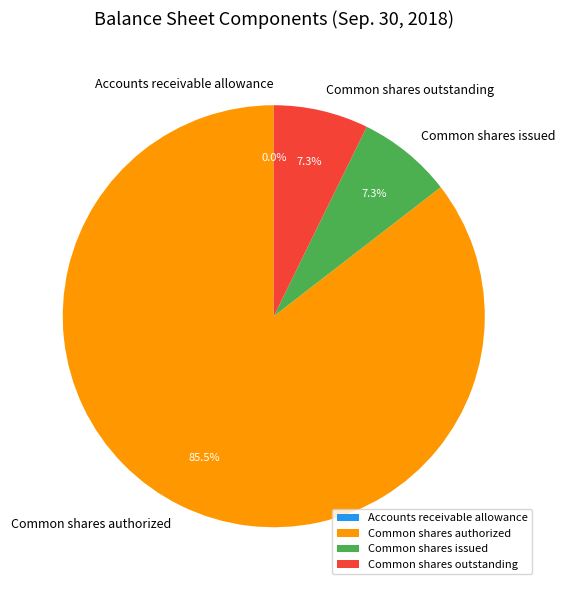

What percentage do Common shares authorized and Common shares outstanding together represent?

92.7%